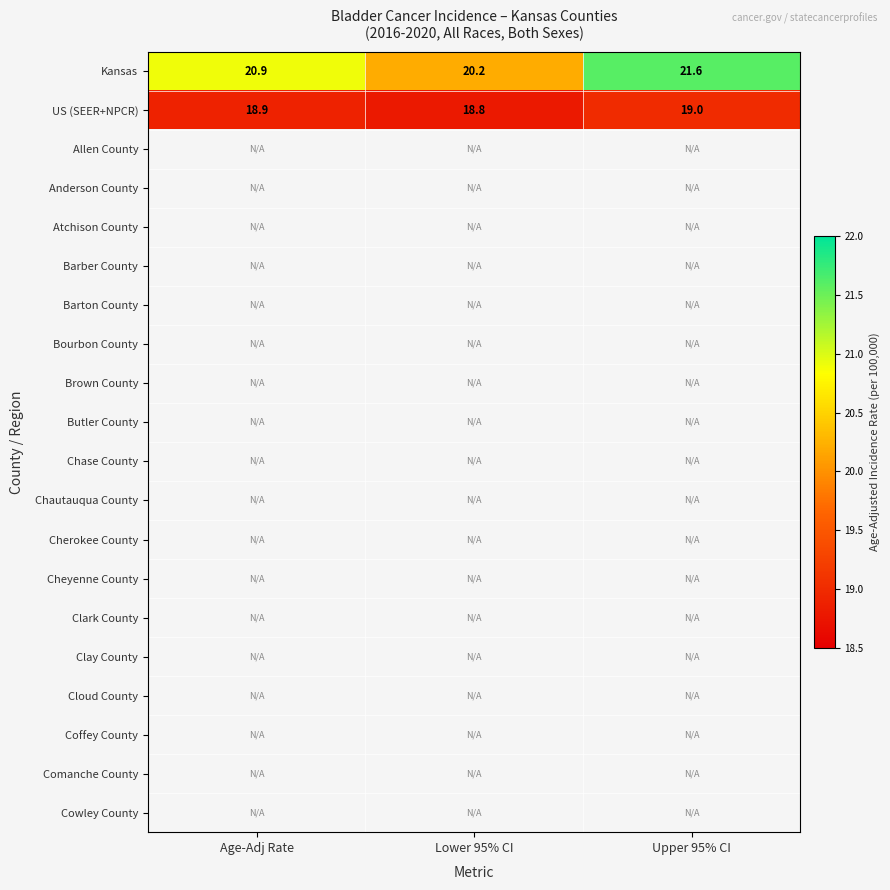

Rank the series at Upper 95% CI from highest to lowest value.

Kansas, US (SEER+NPCR), Allen County, Anderson County, Atchison County, Barber County, Barton County, Bourbon County, Brown County, Butler County, Chase County, Chautauqua County, Cherokee County, Cheyenne County, Clark County, Clay County, Cloud County, Coffey County, Comanche County, Cowley County